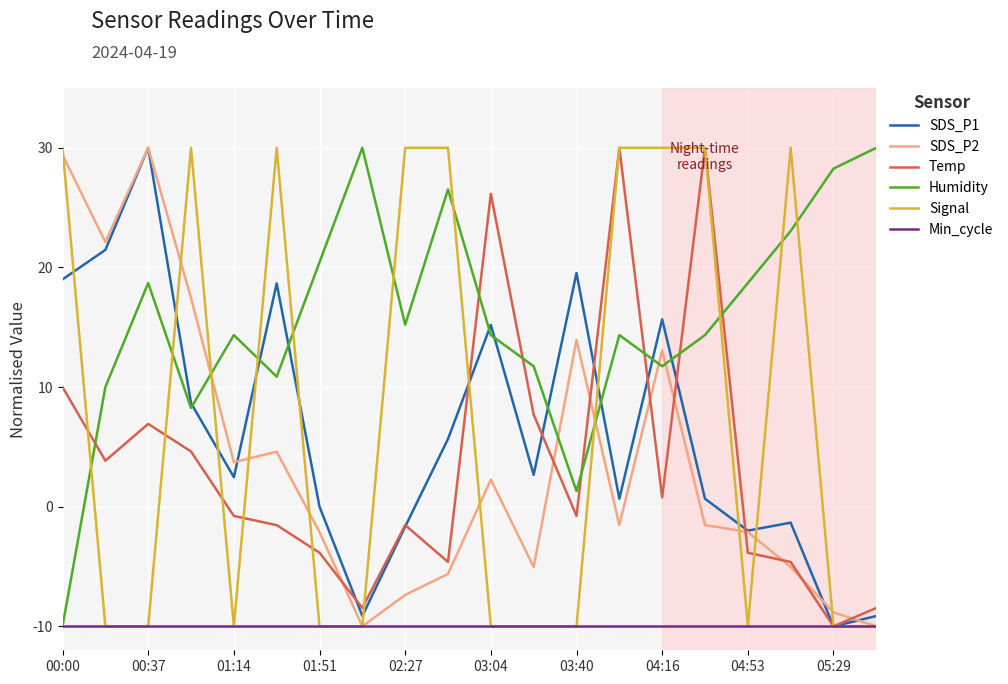

Is this an area chart (filled region under the line)?

No